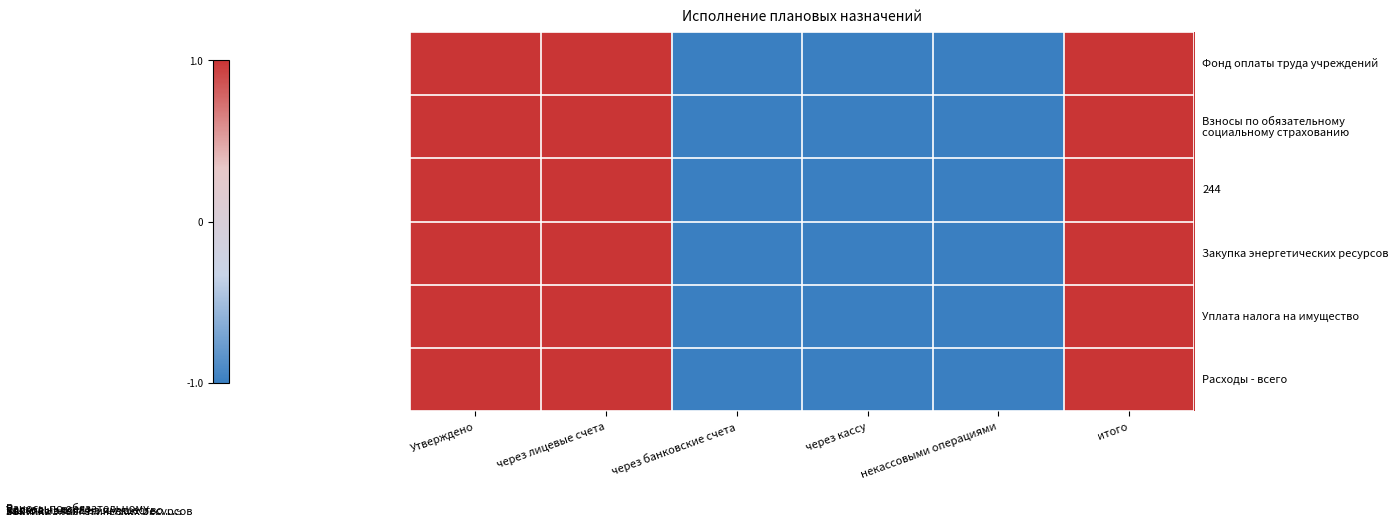

Which has a higher value, некассовыми операциями or итого?

итого